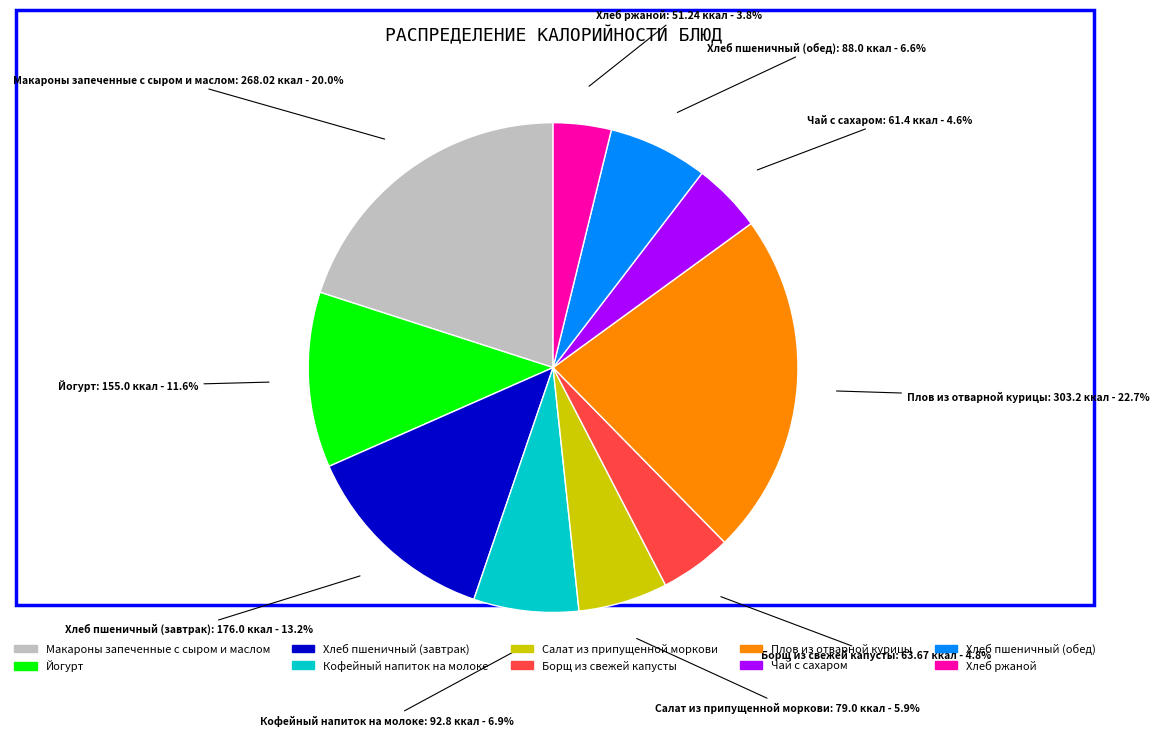

Is the sum of Салат из припущенной моркови and Хлеб ржаной greater than half?

No